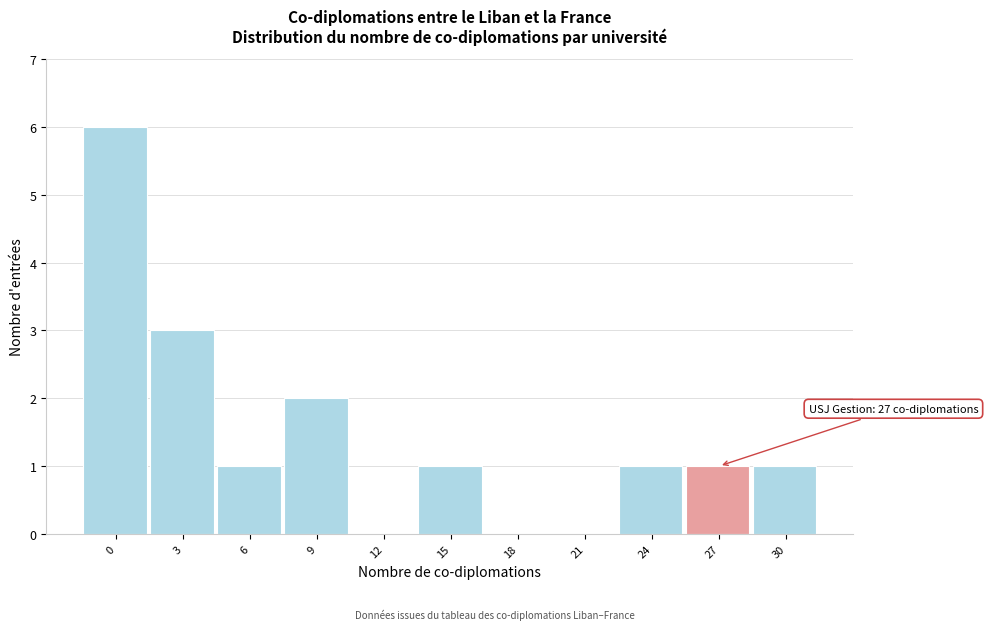

Reading left to right, what are all the values shown in this chart?

0=6	3=3	6=1	9=2	12=0	15=1	18=0	21=0	24=1	27=1	30=1